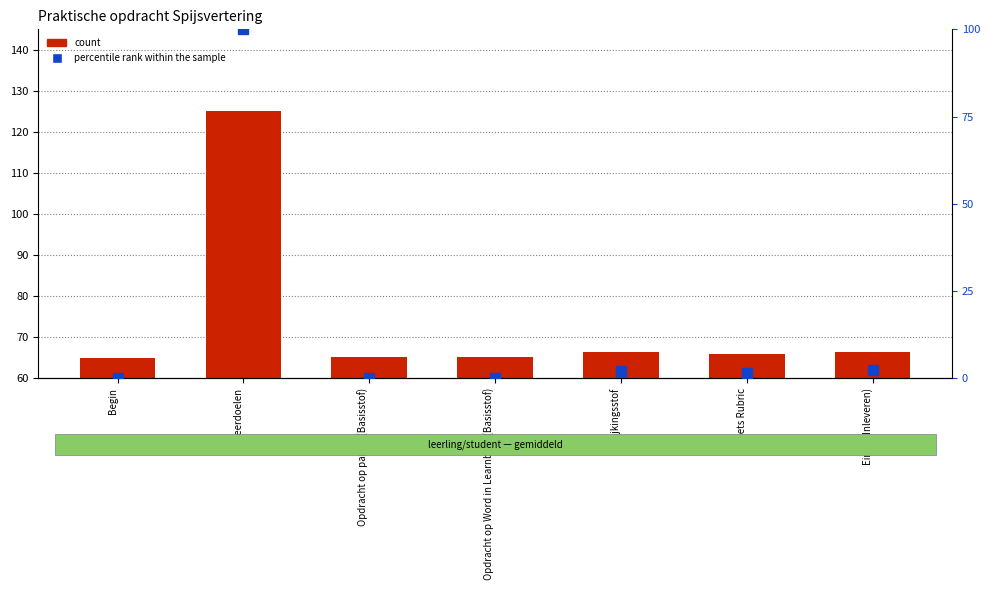

Is the value of percentile rank within the sample at Opdracht op Word in Learnbeat (Basisstof) greater than the value of count at Einde (Inleveren)?

No